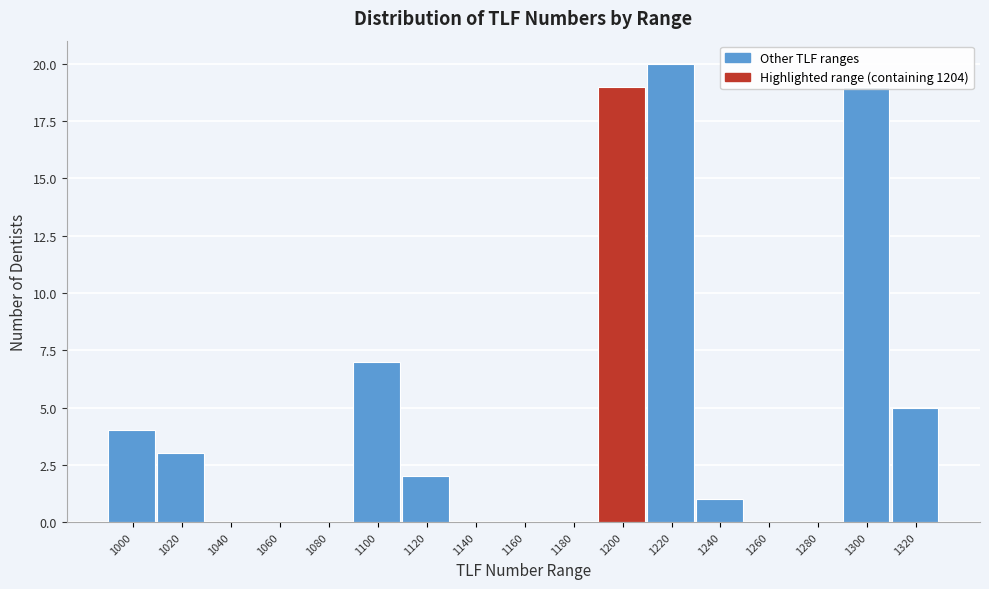

At which category does the chart reach its peak across all series?

1220